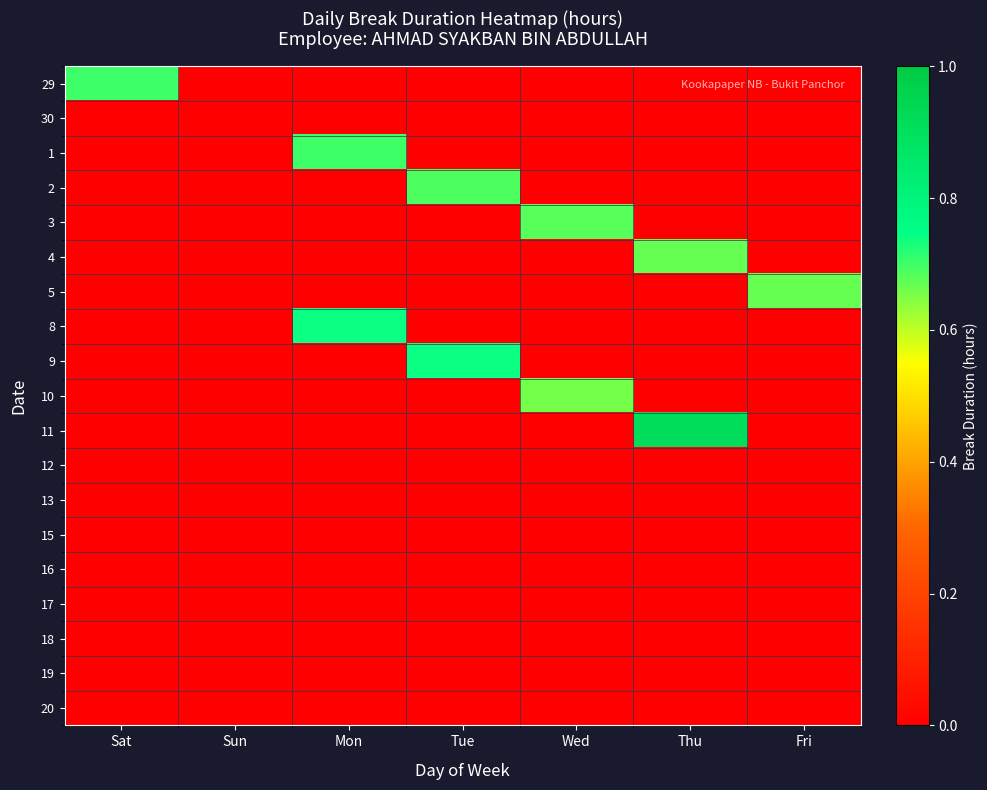

Between Sun and Wed, which series saw the biggest shift?

3